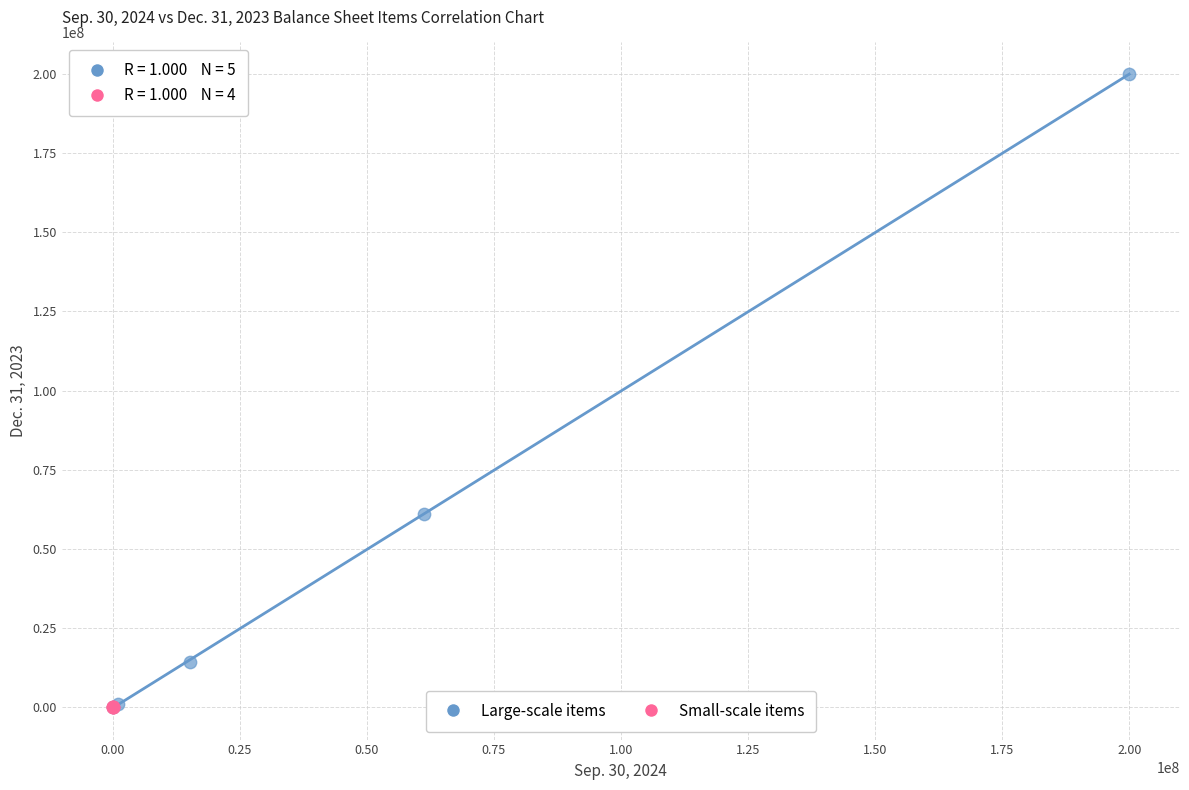

Which series reaches the maximum Y coordinate?

Large-scale items